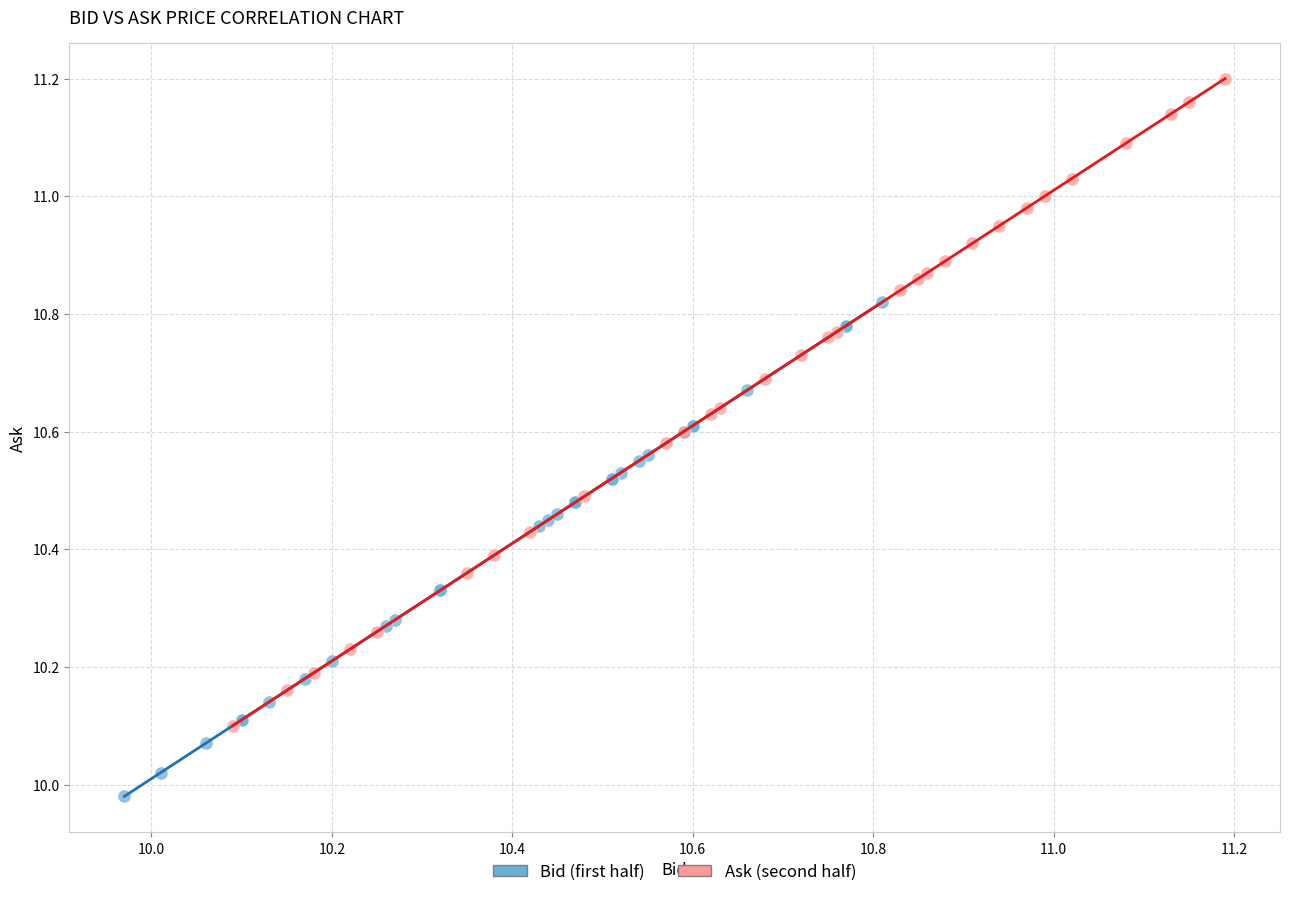

Which series contains the lowest Y value?

Bid (first half)